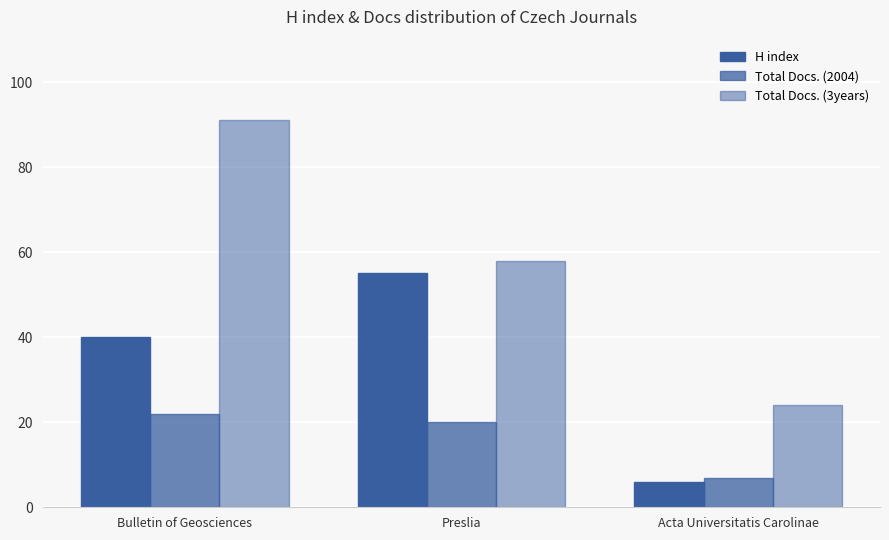

Does the chart contain any negative values?

No